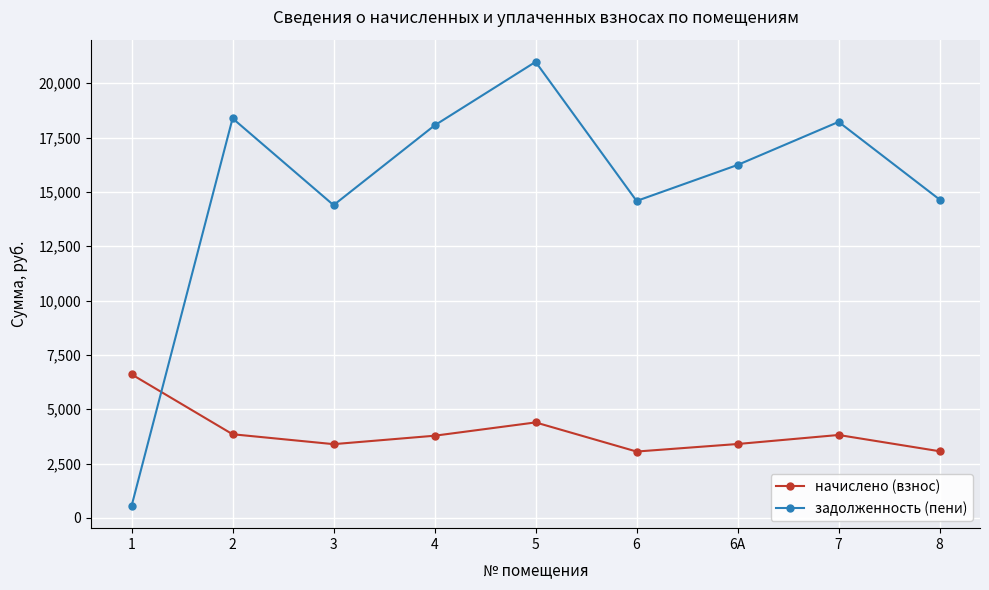

What is the label of the 4th point from the right?

6